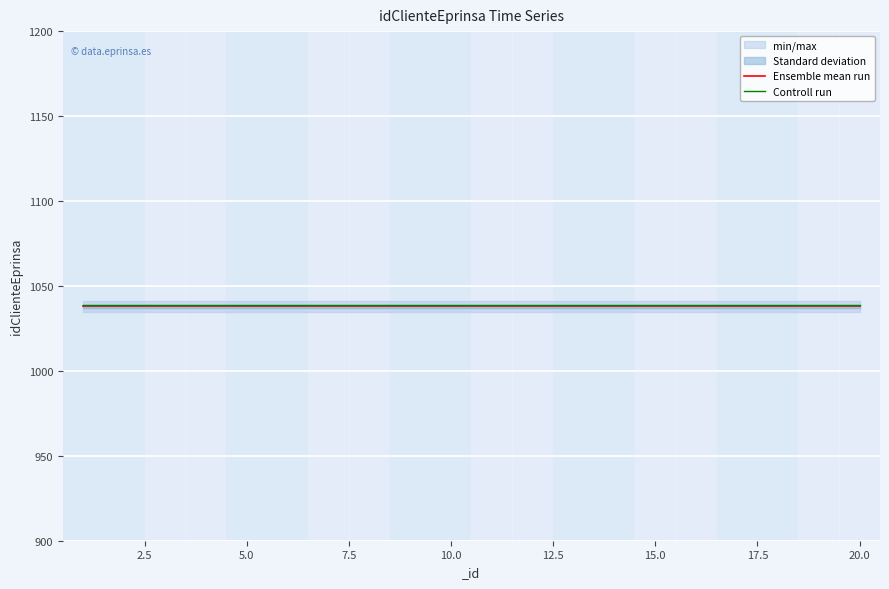

How many categories are shown in the chart?

20